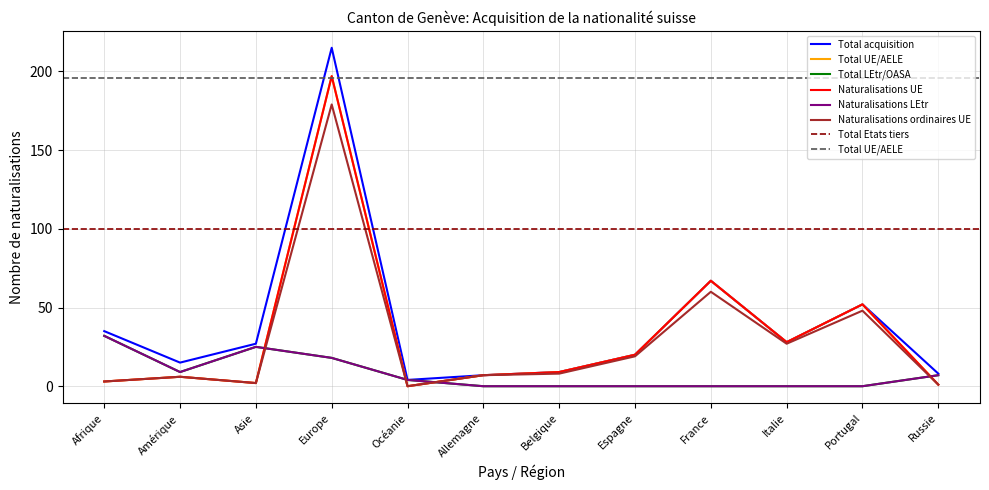

Which label corresponds to the smallest value in the chart?

Océanie